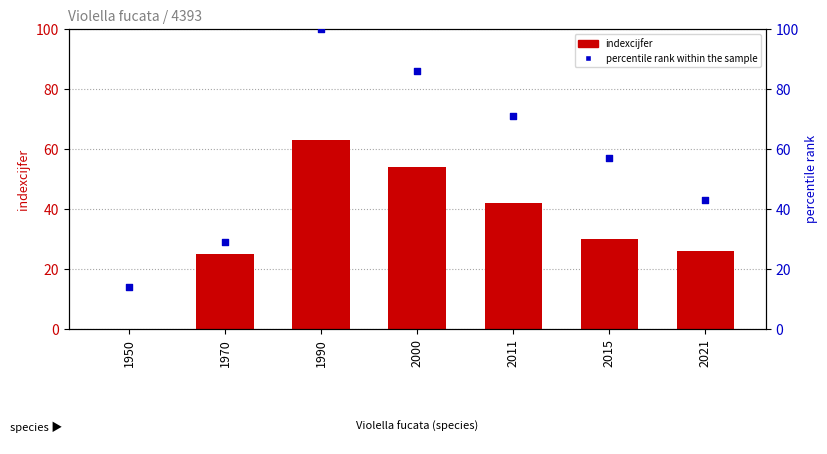

What is the total value across all series at 1970?

54